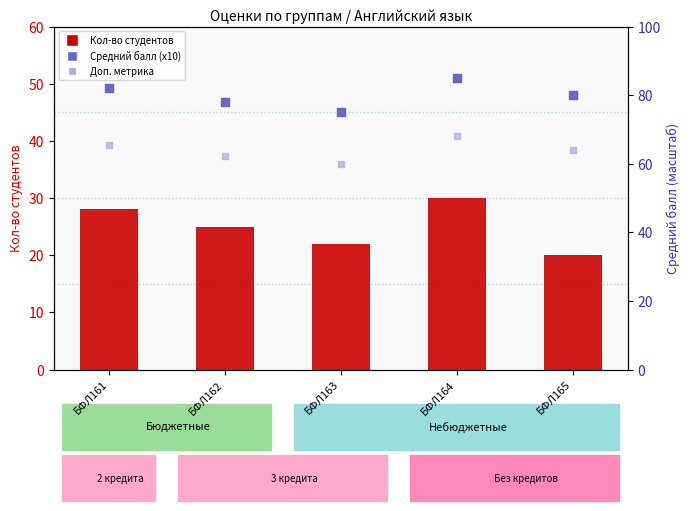

Which series has the largest Y range (max minus min)?

Кол-во студентов